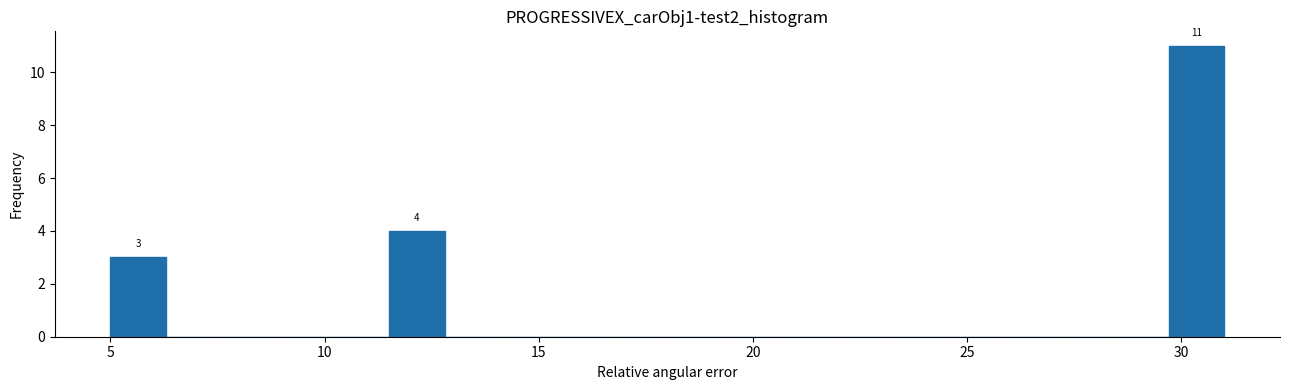

Read against the x-axis, roughly where is the centre of the tallest bar?

30.5